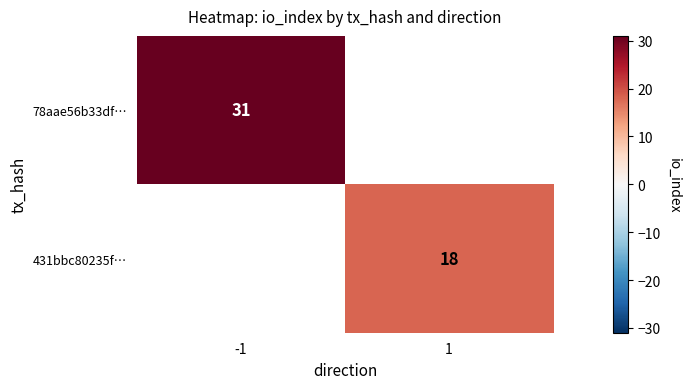

The 431bbc80235f… series shows 29 at 1. True or false?

False